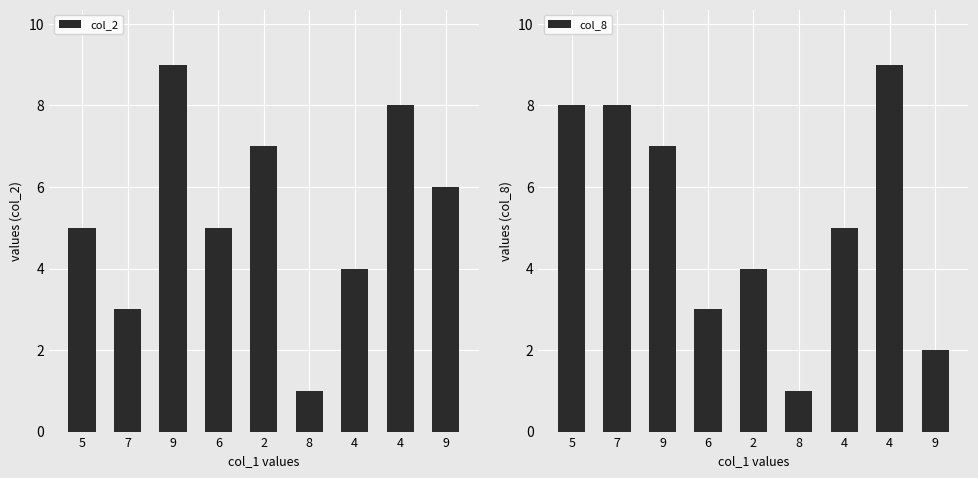

At which category does the chart reach its minimum across all series?

8